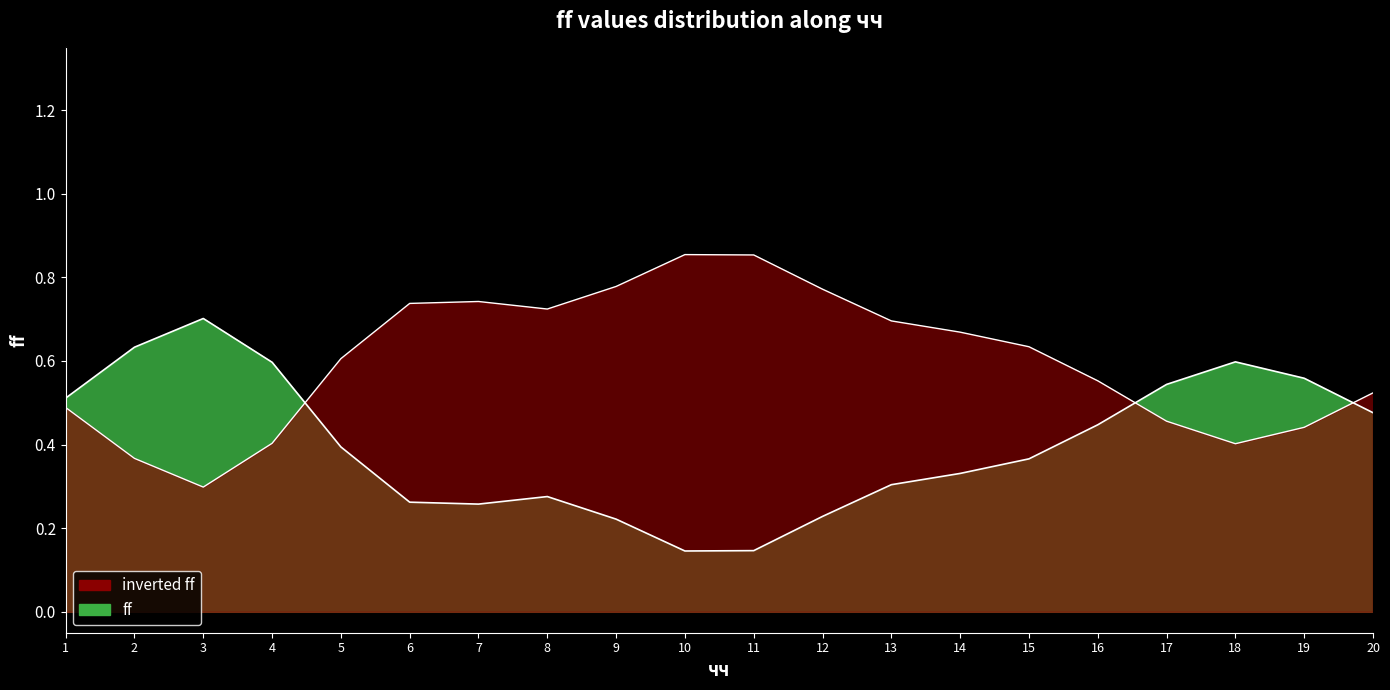

How many values are between 0 and 1?

20